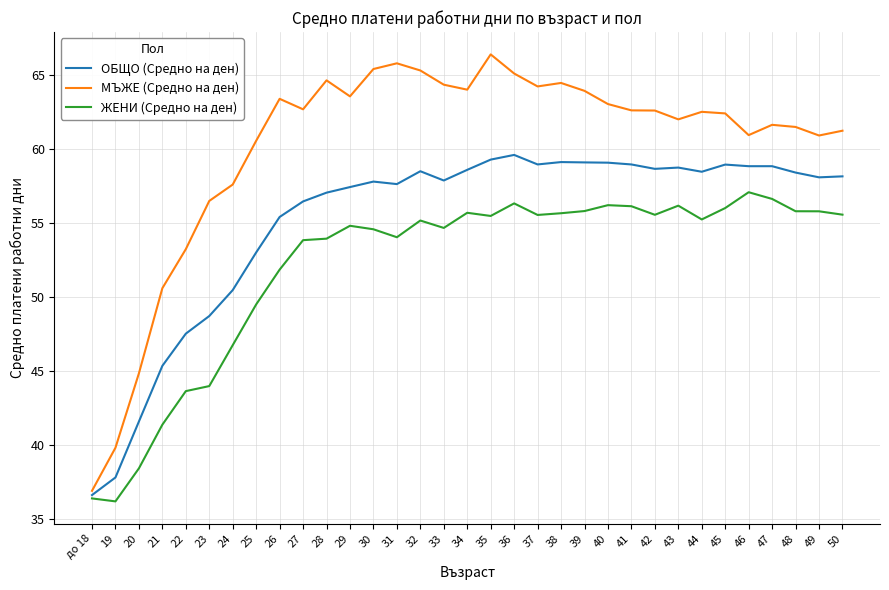

At which label does ЖЕНИ (Средно на ден) first exceed 55?

32